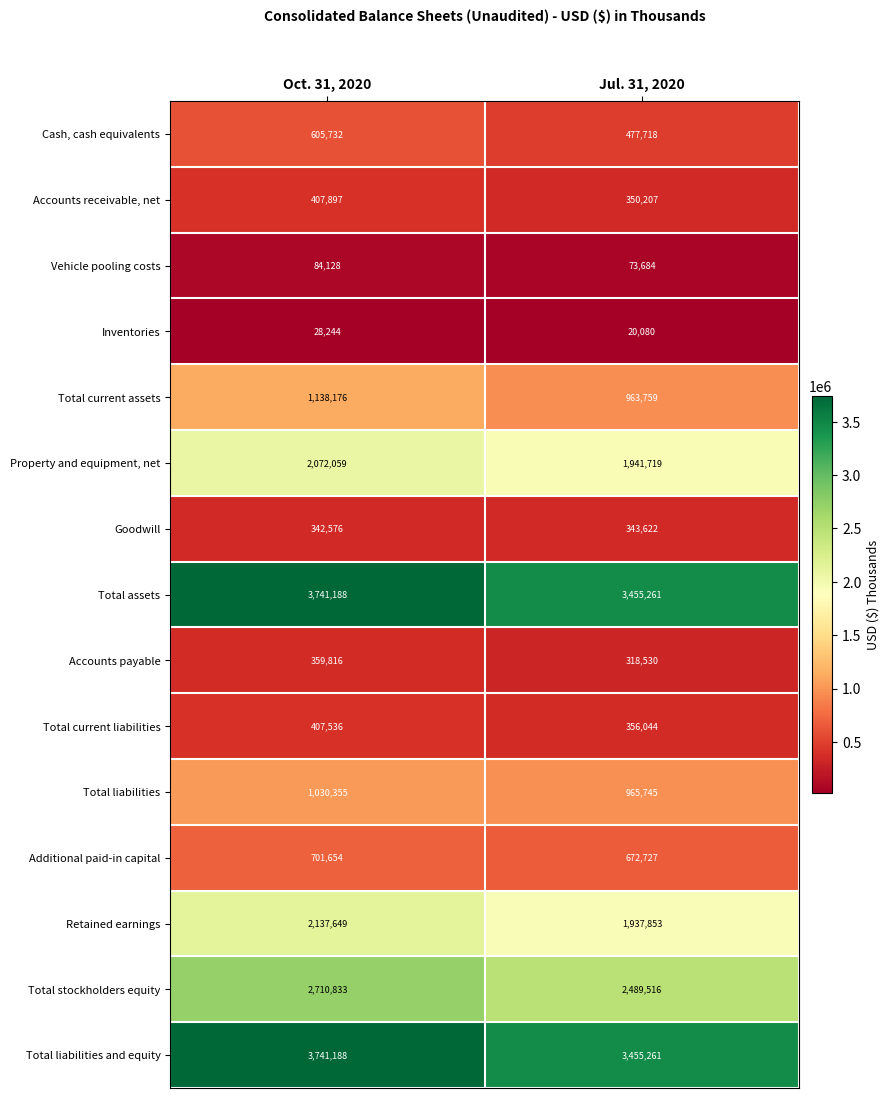

At which label does Cash, cash equivalents reach its peak?

Oct. 31, 2020